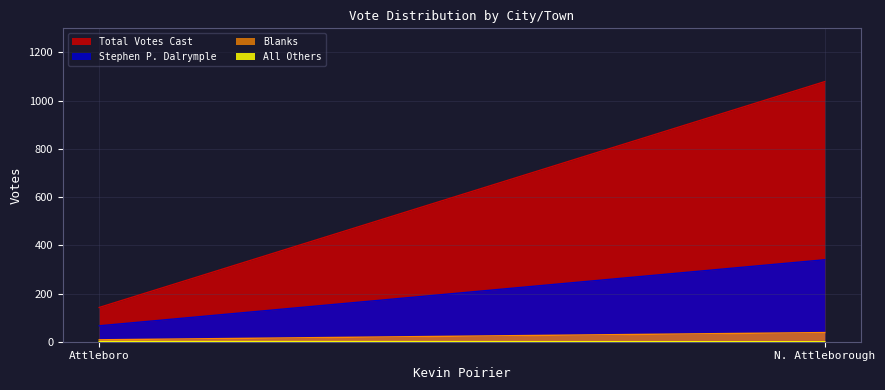

Does the chart have visible grid lines?

Yes